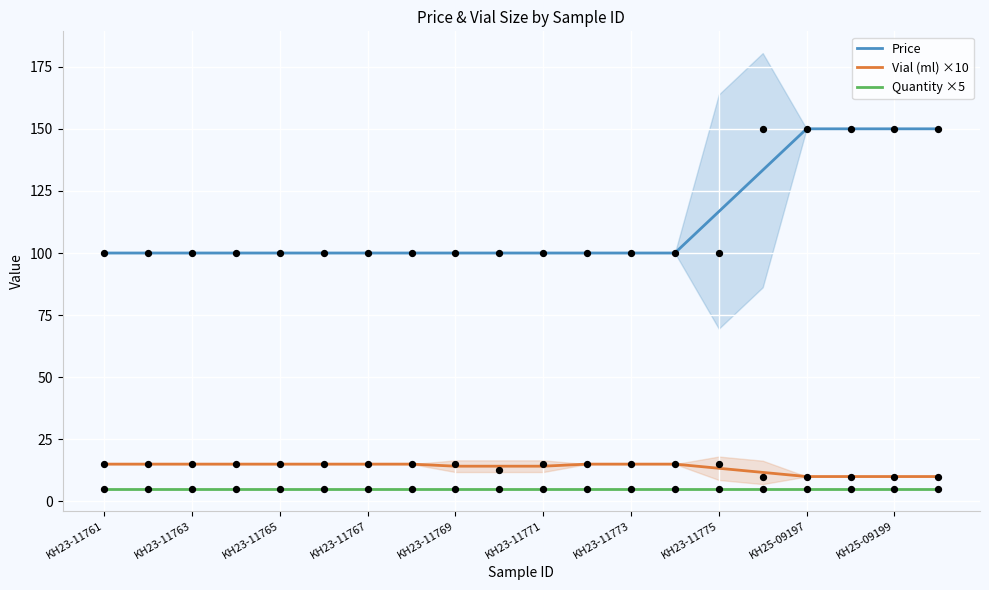

What is the maximum value for Quantity ×5?

5.0